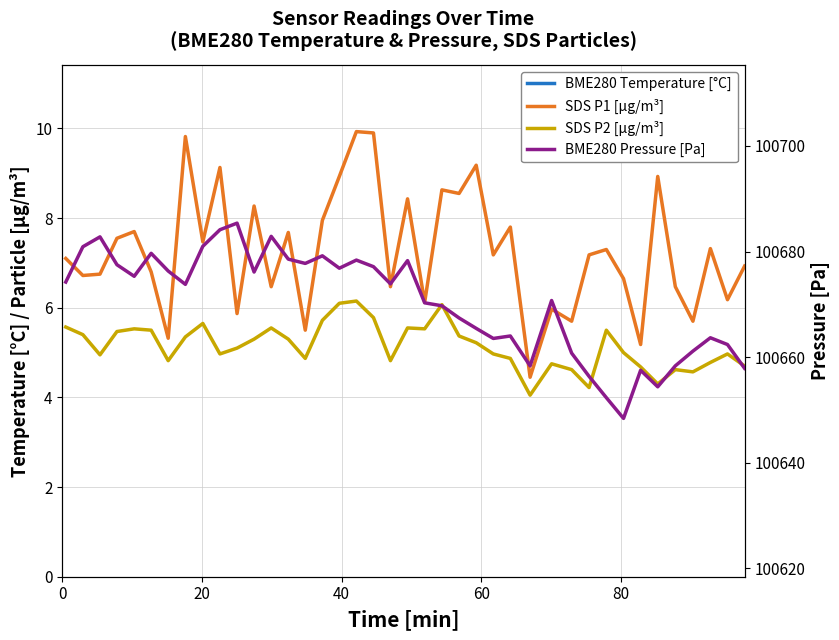

Reading left to right, extract all data points from this chart.

BME280 Temperature [°C]: 33.9	33.9	33.8	33.8	33.7	33.7	33.6	33.6	33.6	33.6	33.6	33.6	33.6	33.6	33.6	33.5	33.5	33.5	33.5	33.5	33.5	33.5	33.4	33.4	33.4	33.5	33.5	33.5	33.5	33.5	33.5	33.4	33.5	33.5	33.5	33.5	33.5	33.5	33.5	33.4
SDS P1 [µg/m³]: 7.1	6.7	6.8	7.5	7.7	6.8	5.3	9.8	7.5	9.1	5.9	8.3	6.5	7.7	5.5	8.0	8.9	9.9	9.9	6.5	8.4	6.1	8.6	8.6	9.2	7.2	7.8	4.5	6.0	5.7	7.2	7.3	6.7	5.2	8.9	6.5	5.7	7.3	6.2	6.9
SDS P2 [µg/m³]: 5.6	5.4	5.0	5.5	5.5	5.5	4.8	5.3	5.7	5.0	5.1	5.3	5.5	5.3	4.9	5.7	6.1	6.2	5.8	4.8	5.5	5.5	6.1	5.4	5.2	5.0	4.9	4.0	4.8	4.6	4.2	5.5	5.0	4.7	4.3	4.6	4.6	4.8	5.0	4.7
BME280 Pressure [Pa]: 100674.2	100680.9	100682.8	100677.5	100675.3	100679.7	100676.3	100673.8	100681.0	100684.1	100685.4	100676.1	100682.9	100678.6	100677.8	100679.2	100676.8	100678.4	100677.1	100673.9	100678.3	100670.3	100669.7	100667.4	100665.4	100663.5	100664.0	100658.3	100670.7	100660.8	100656.3	100652.3	100648.4	100657.5	100654.4	100658.3	100661.1	100663.7	100662.4	100657.9